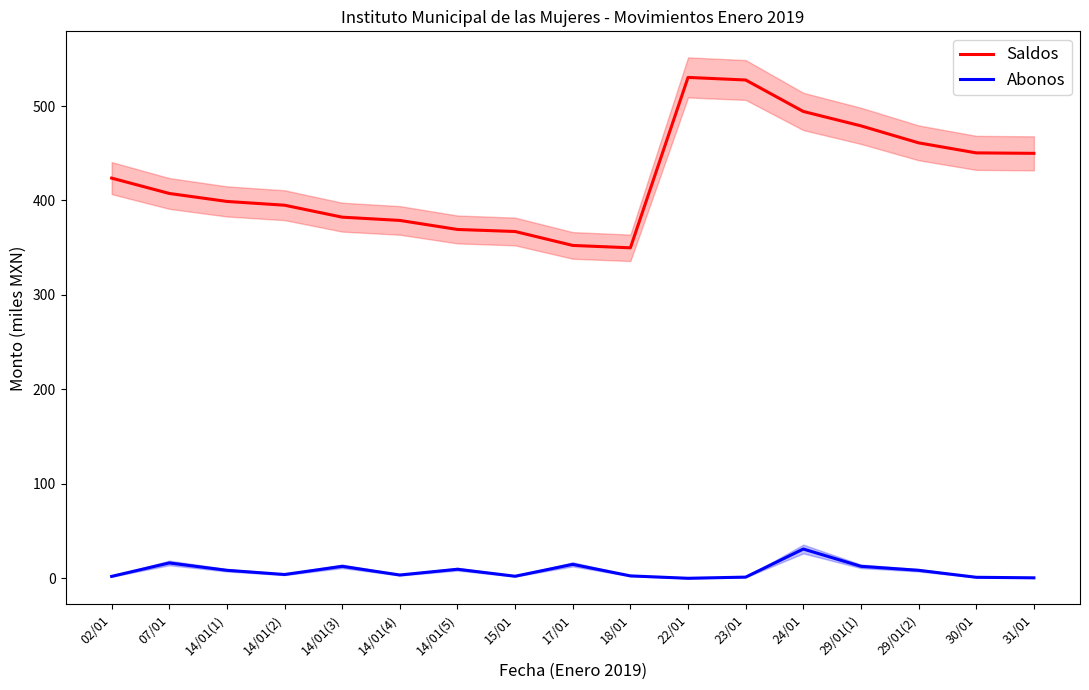

What is the label of the 5th point from the right?

24/01